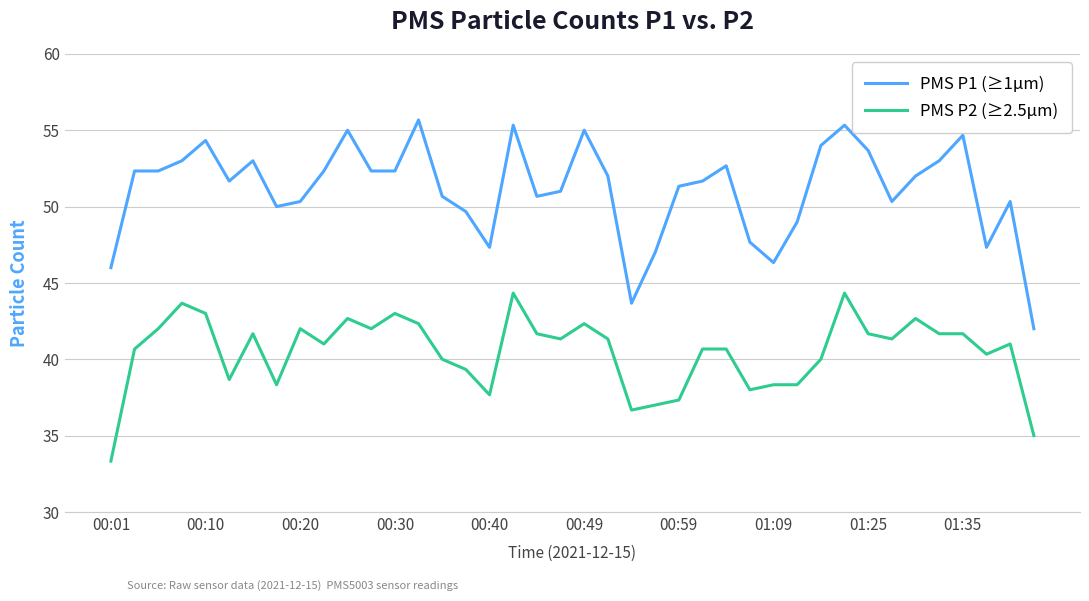

Which series has the largest total across all categories?

PMS P1 (≥1µm)